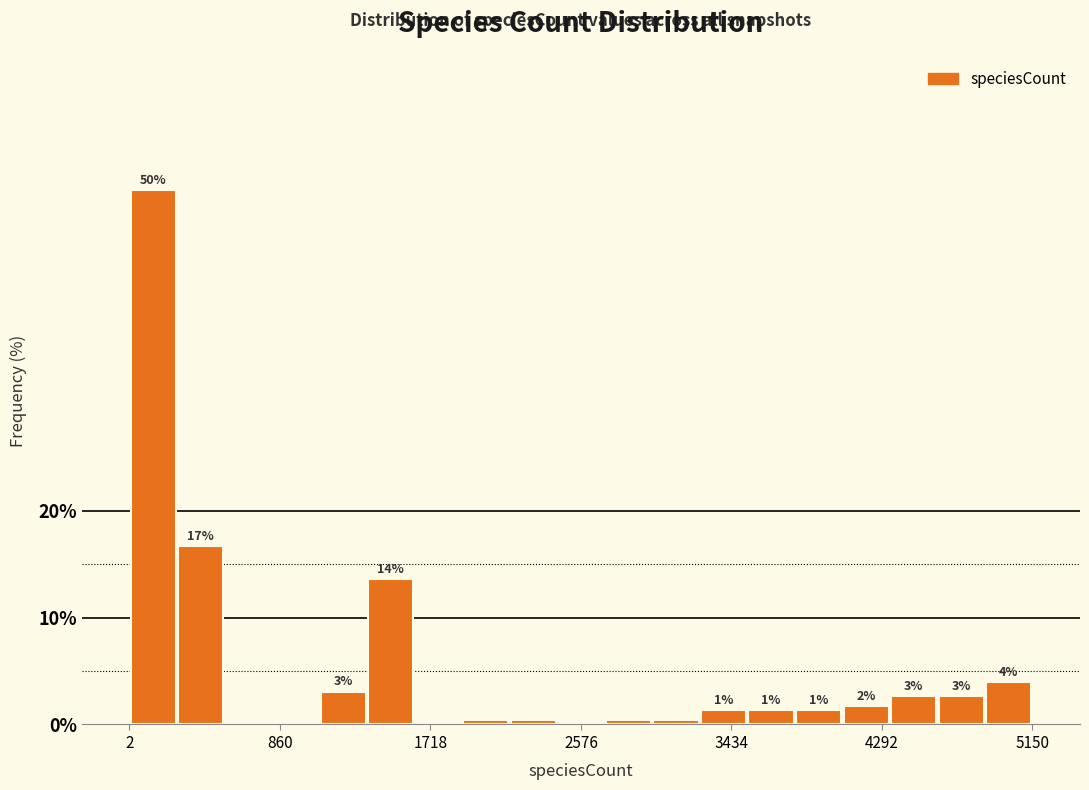

Around what value on the x-axis is the tallest bar? Give the approximate position of its centre, as read against the axis.

100